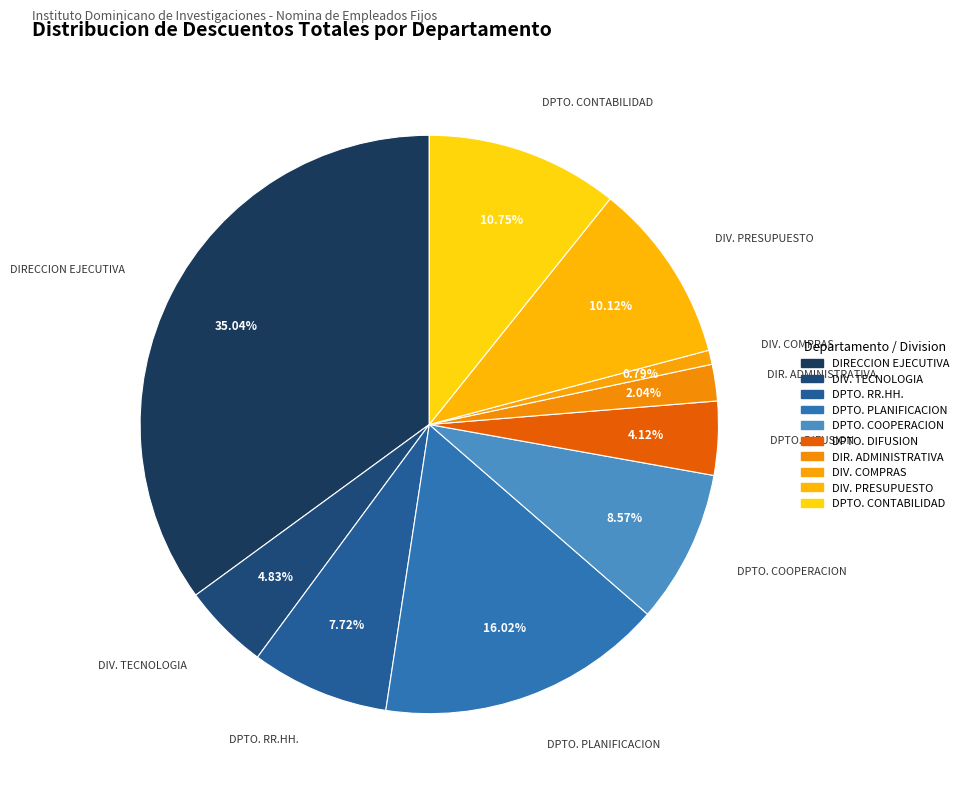

Is there any slice that represents more than half of the pie?

No